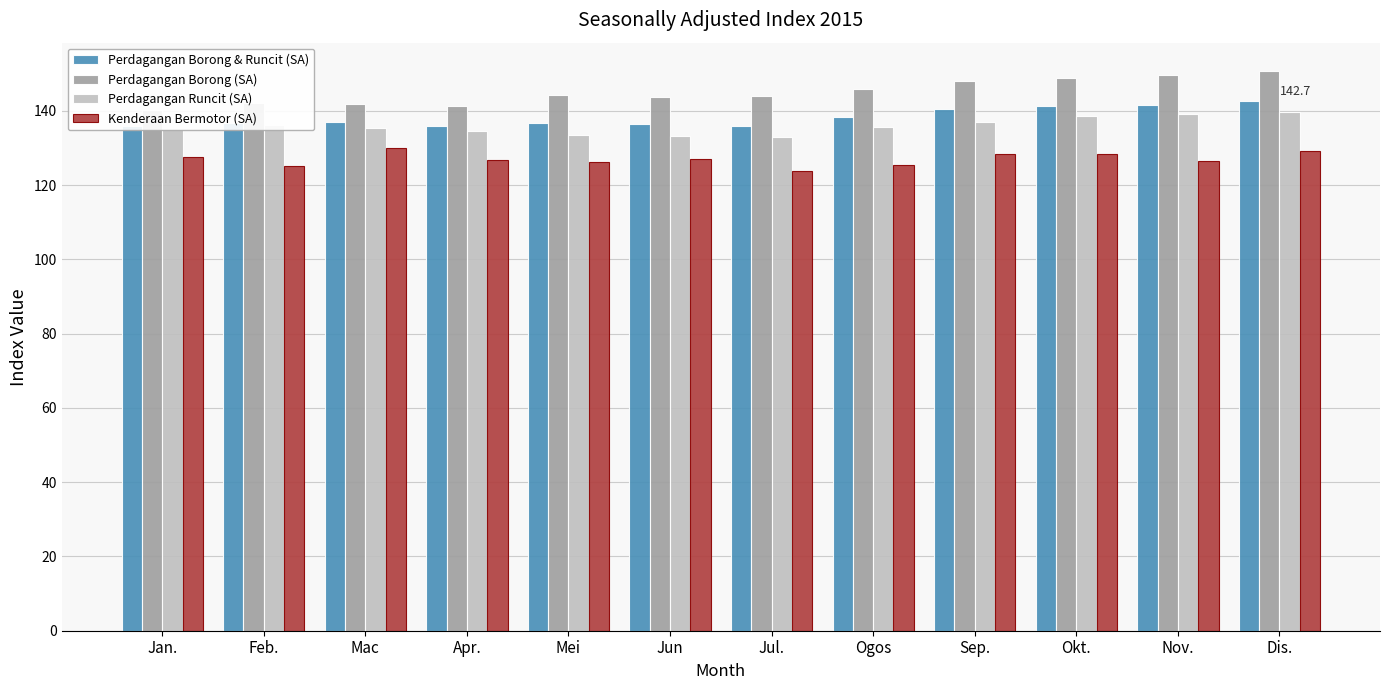

How many categories are shown in the chart?

12